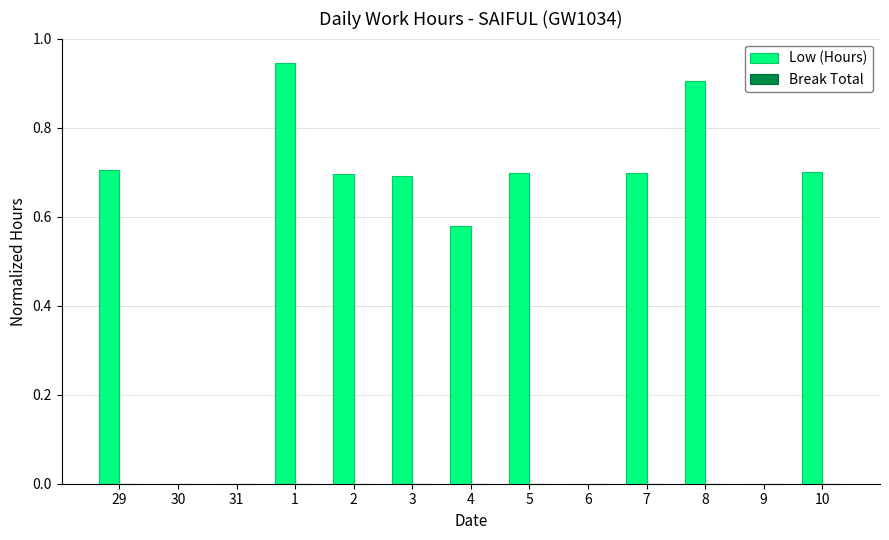

Between 9 and 4, which is larger?

4